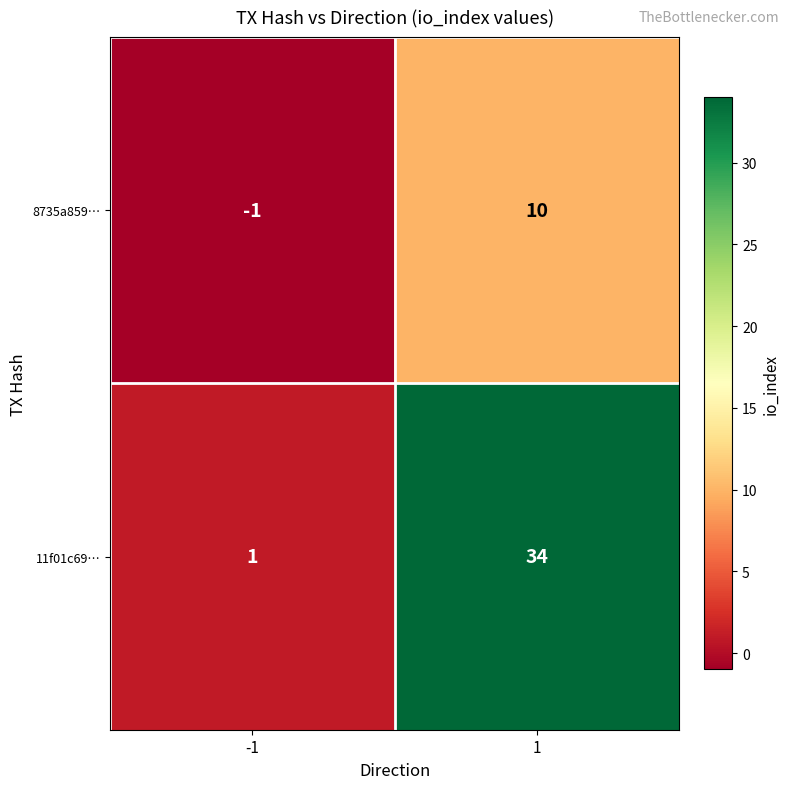

Between -1 and 1, which series saw the biggest shift?

11f01c69…